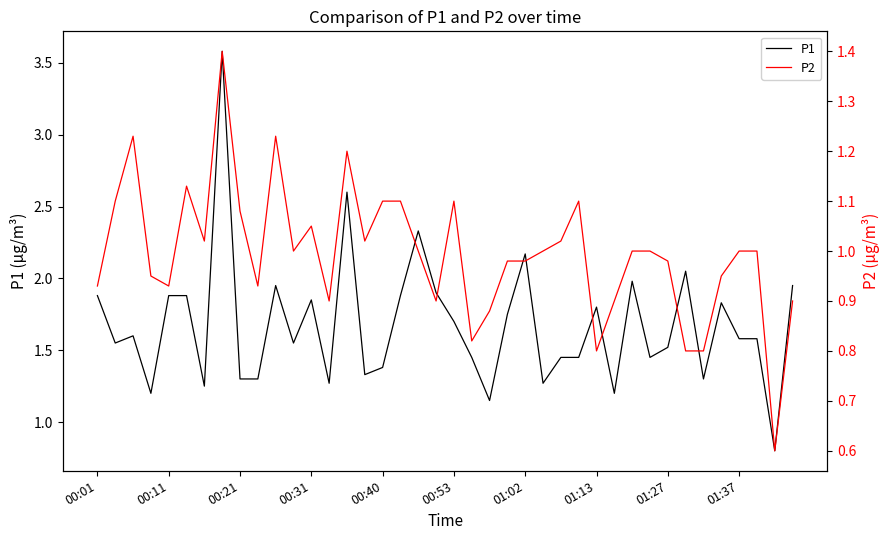

What is the highest value of the P1 series?

3.6